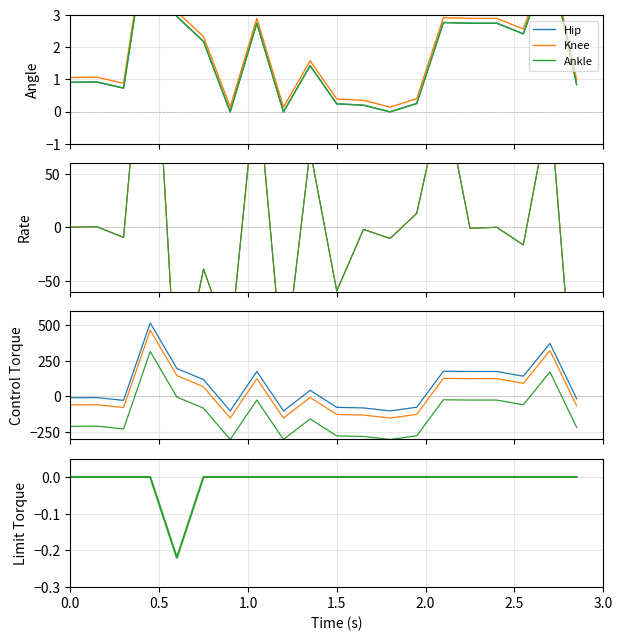

Rank the series by their maximum value, from highest to lowest.

Hip, Knee, Ankle